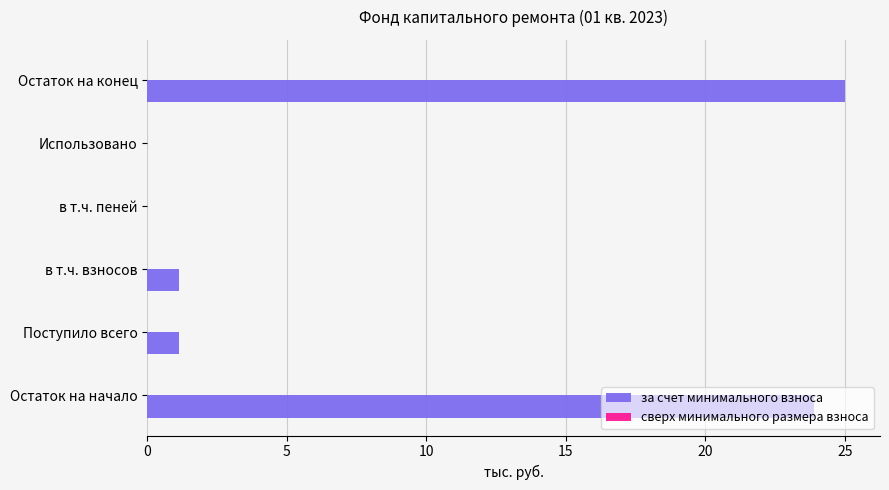

Which label corresponds to the largest value in the chart?

Остаток на конец